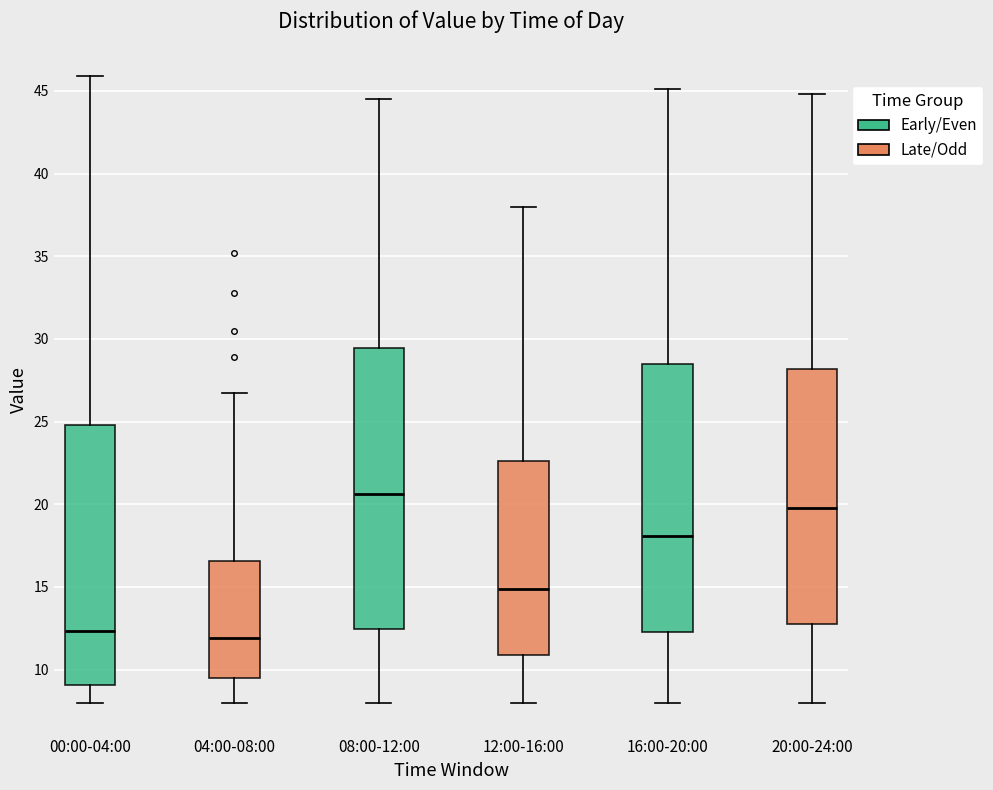

Where does the lower whisker of the box for 12:00-16:00 end on the y-axis? The values are not printed on the chart, so give them approximately, as read against the axis.

8.0